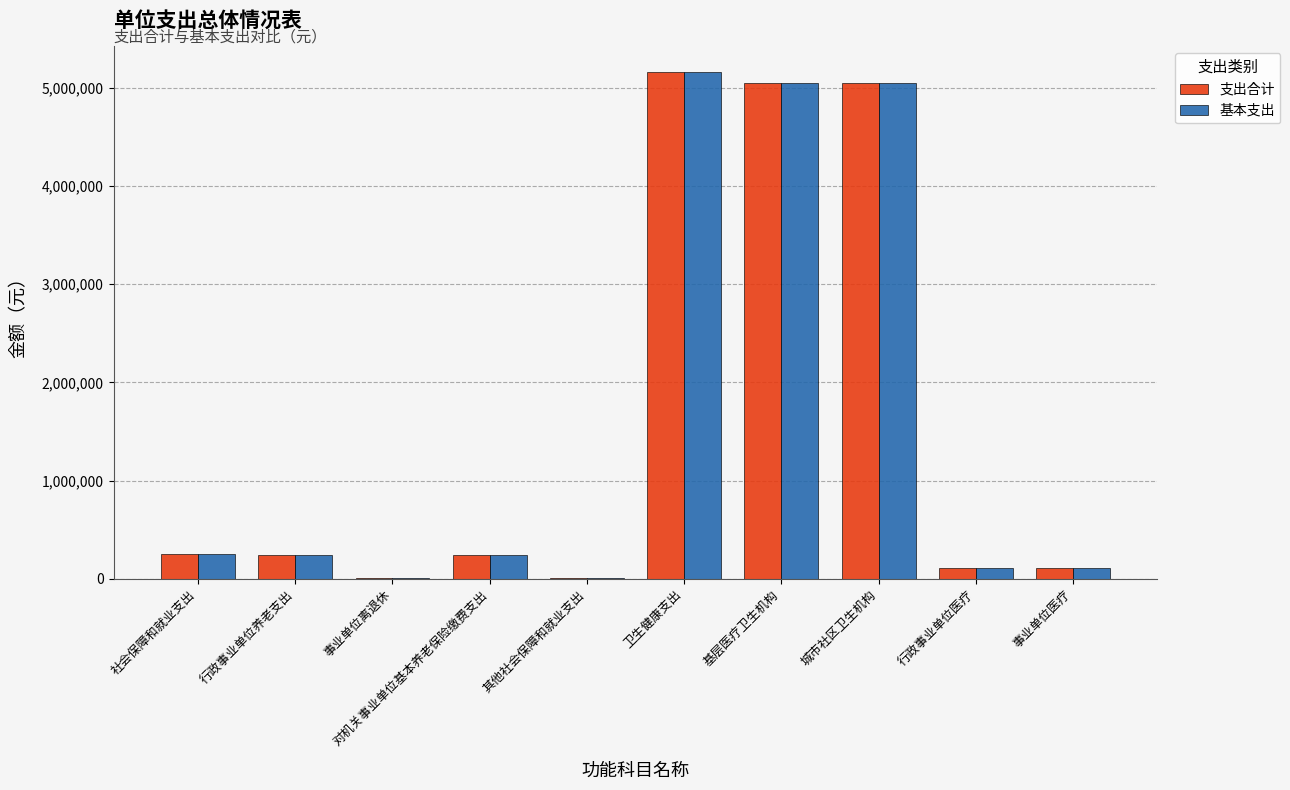

How many data points in 基本支出 are above 245061?

5